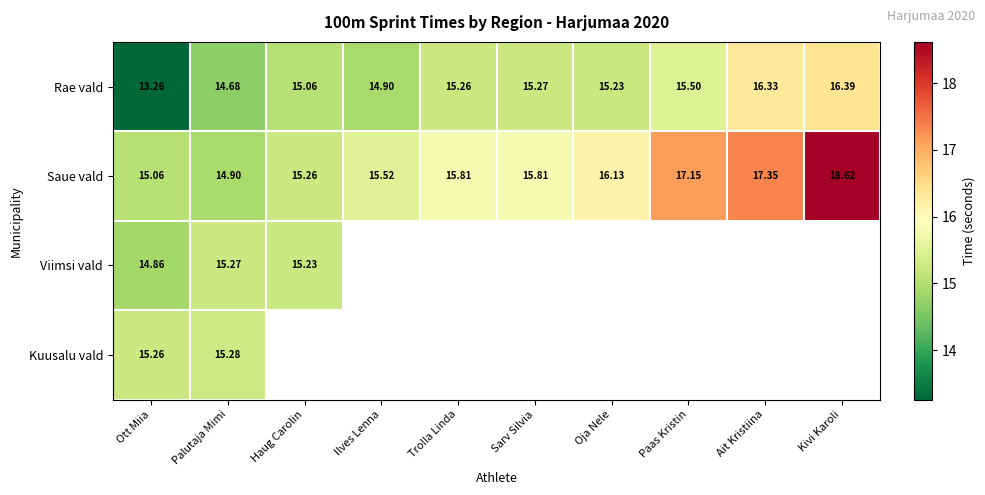

At how many categories does at least one series exceed 16?

4